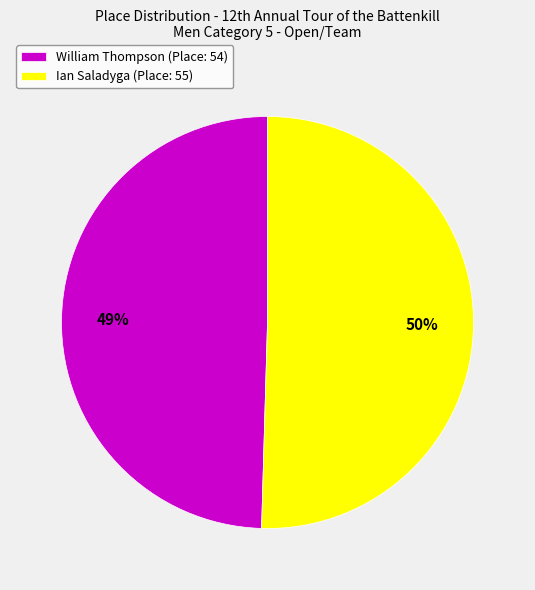

Which category has the smallest portion of the pie?

William Thompson